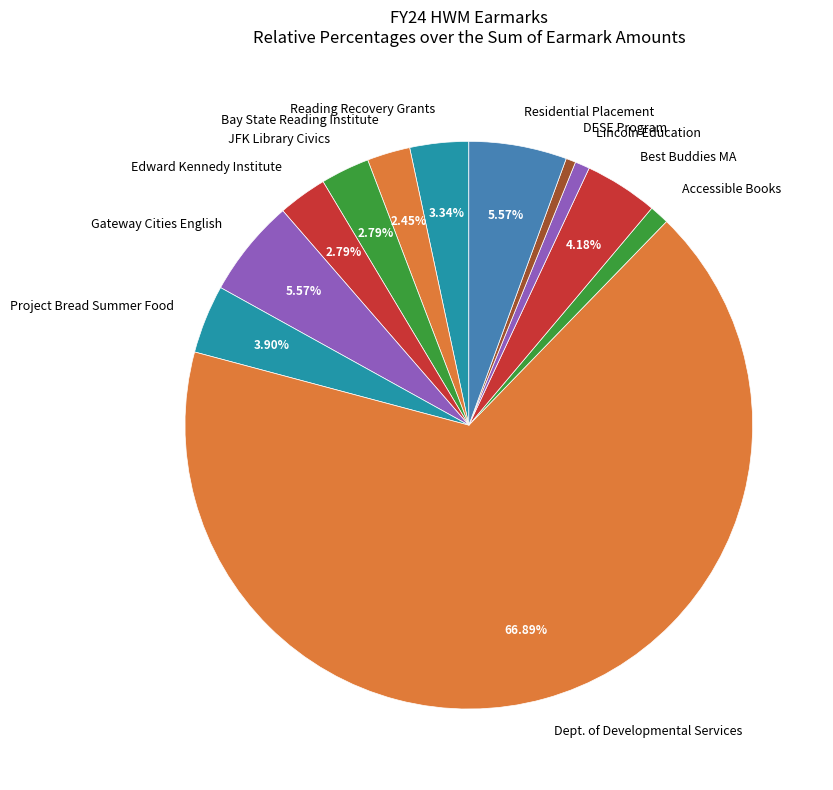

Does Dept. of Developmental Services account for over 50% of the chart?

Yes